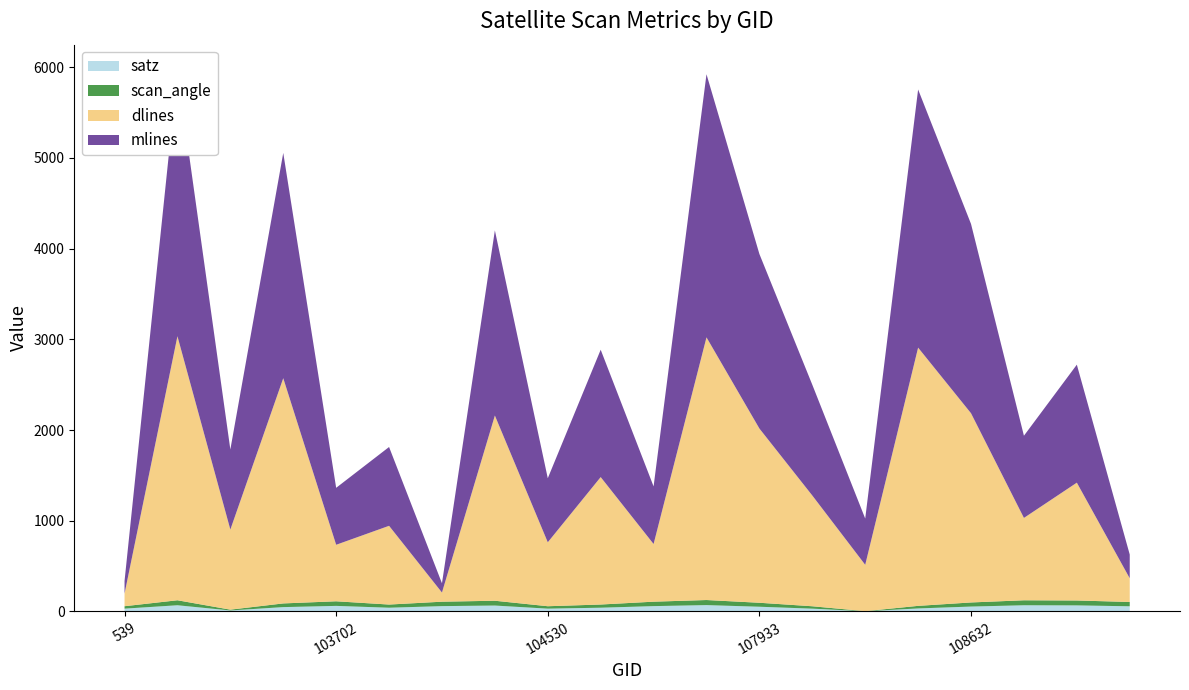

Reading left to right, extract all data points from this chart.

satz: 30.5	67.8	10.4	47.4	60.9	40.6	58.3	64.6	30.5	40.7	58.4	69.5	51.5	30.3	1.5	32.7	53.5	67.7	66.3	56.5
scan_angle: 26.7	55.1	9.2	40.7	50.7	35.2	48.9	53.1	26.7	35.3	48.9	56.0	43.9	26.5	1.3	28.6	45.4	55.1	54.2	47.6
dlines: 139.0	2911.0	883.0	2483.0	623.0	868.0	101.0	2042.0	705.0	1405.0	636.0	2896.0	1921.0	1221.0	511.0	2847.0	2086.0	908.0	1299.0	261.0
mlines: 139.0	2917.0	883.0	2484.0	628.0	869.0	102.0	2041.0	706.0	1404.0	635.0	2901.0	1924.0	1221.0	510.0	2846.0	2087.0	906.0	1301.0	262.0